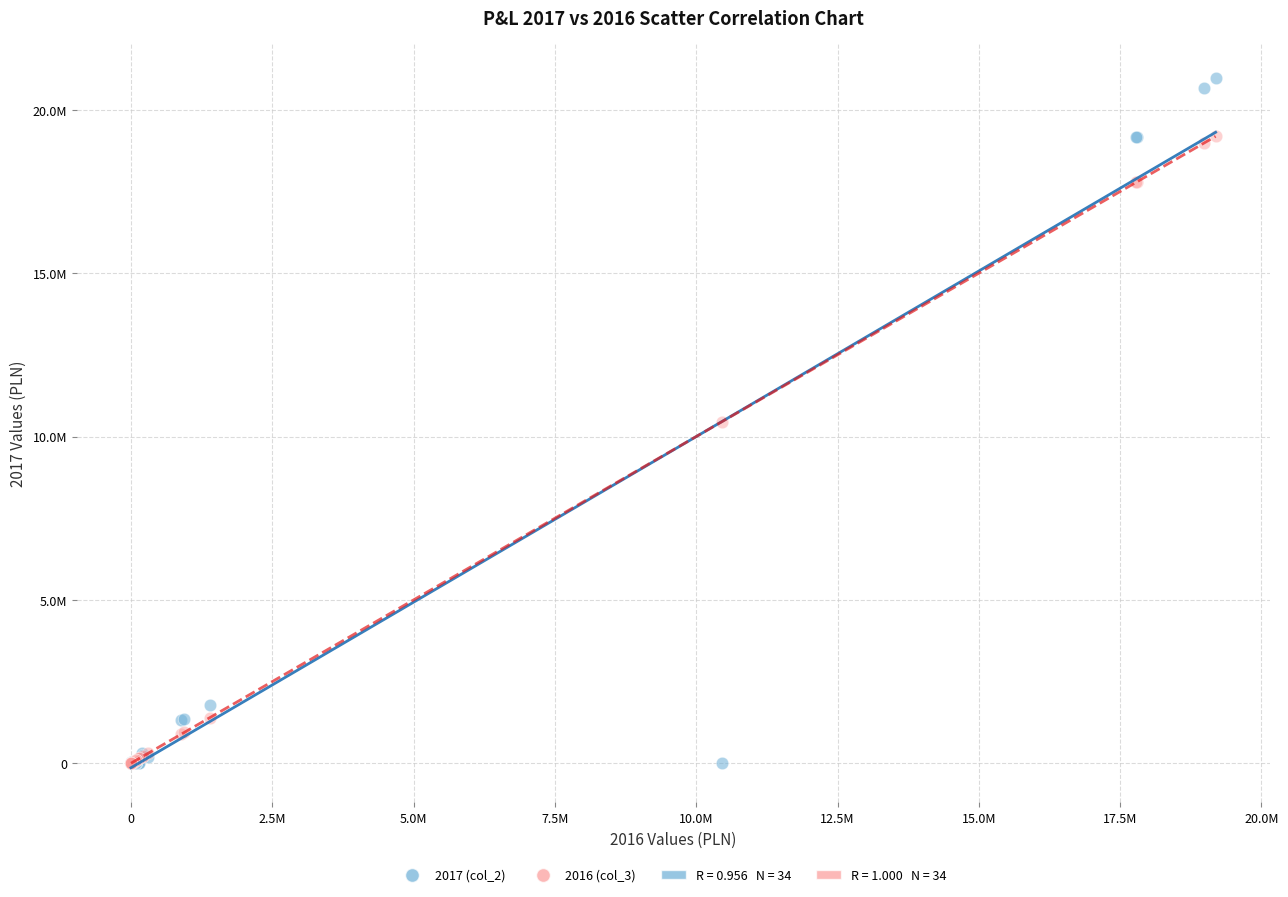

Which series has the widest spread of Y values?

2017 (col_2)